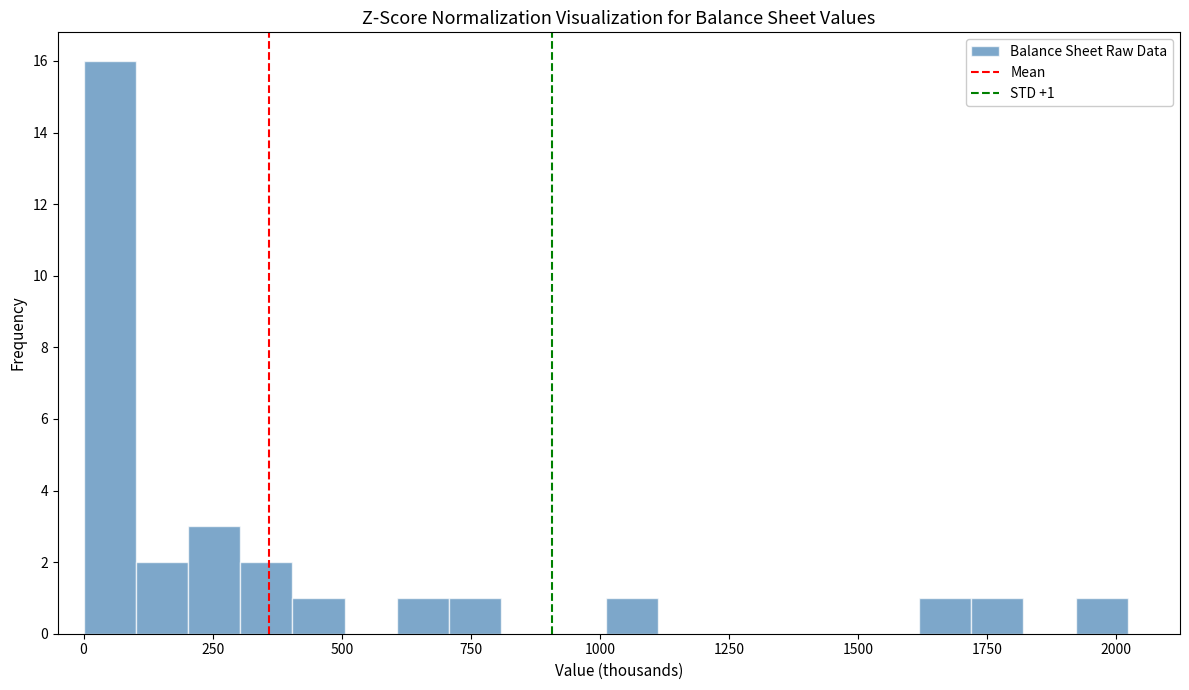

Around what value on the x-axis is the tallest bar? Give the approximate position of its centre, as read against the axis.

50